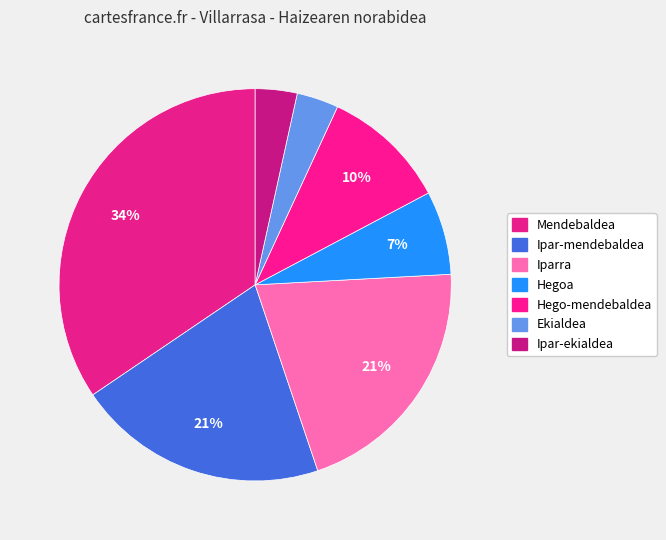

Which slice is the smallest?

Ekialdea